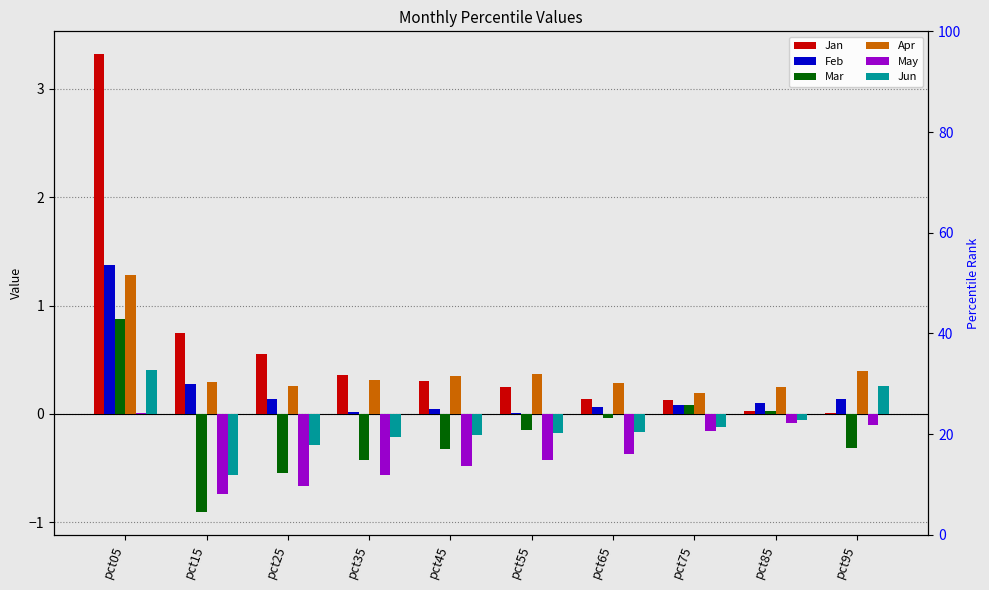

Reading right to left, extract all data points from this chart.

Jan: 0.0	0.0	0.1	0.1	0.2	0.3	0.4	0.6	0.8	3.3
Feb: 0.1	0.1	0.1	0.1	0.0	0.0	0.0	0.1	0.3	1.4
Mar: -0.3	0.0	0.1	-0.0	-0.2	-0.3	-0.4	-0.5	-0.9	0.9
Apr: 0.4	0.2	0.2	0.3	0.4	0.3	0.3	0.3	0.3	1.3
May: -0.1	-0.1	-0.2	-0.4	-0.4	-0.5	-0.6	-0.7	-0.7	0.0
Jun: 0.3	-0.1	-0.1	-0.2	-0.2	-0.2	-0.2	-0.3	-0.6	0.4